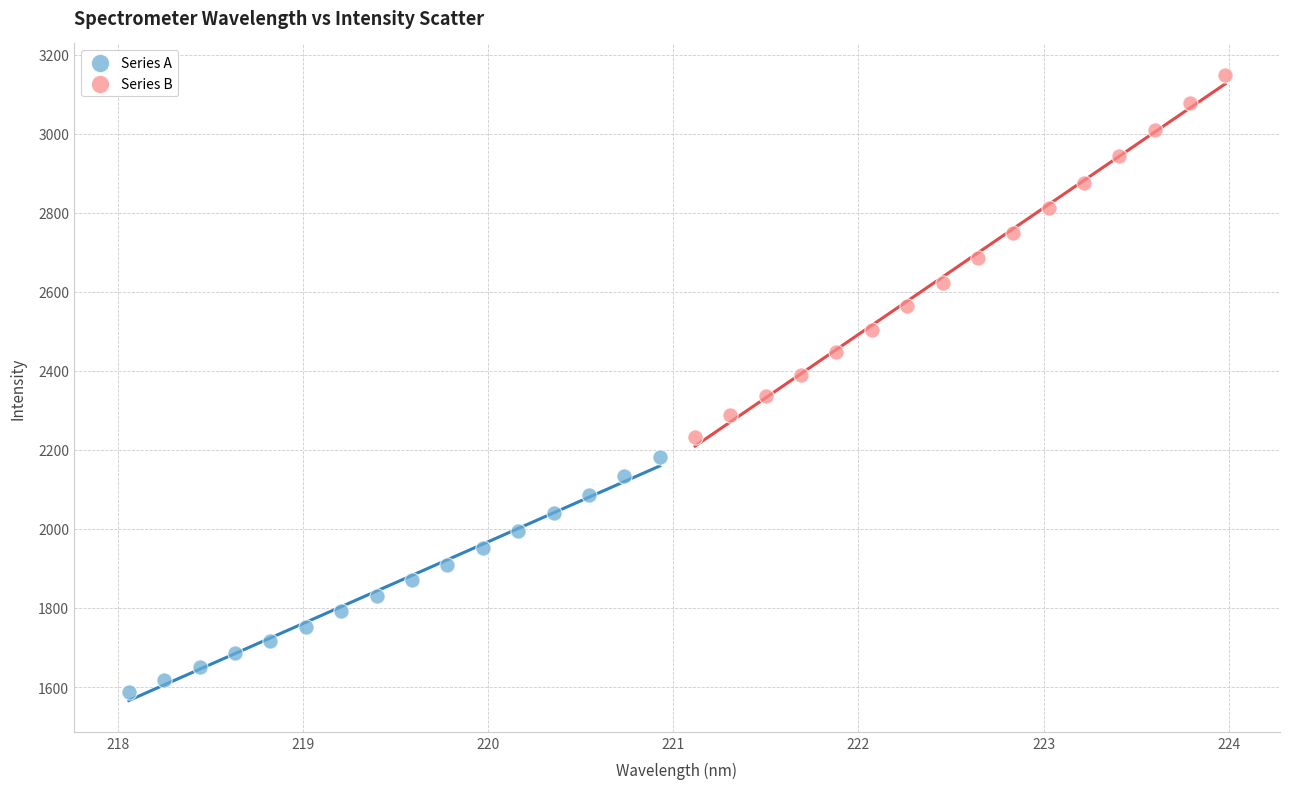

Which series reaches the maximum Y coordinate?

Series B